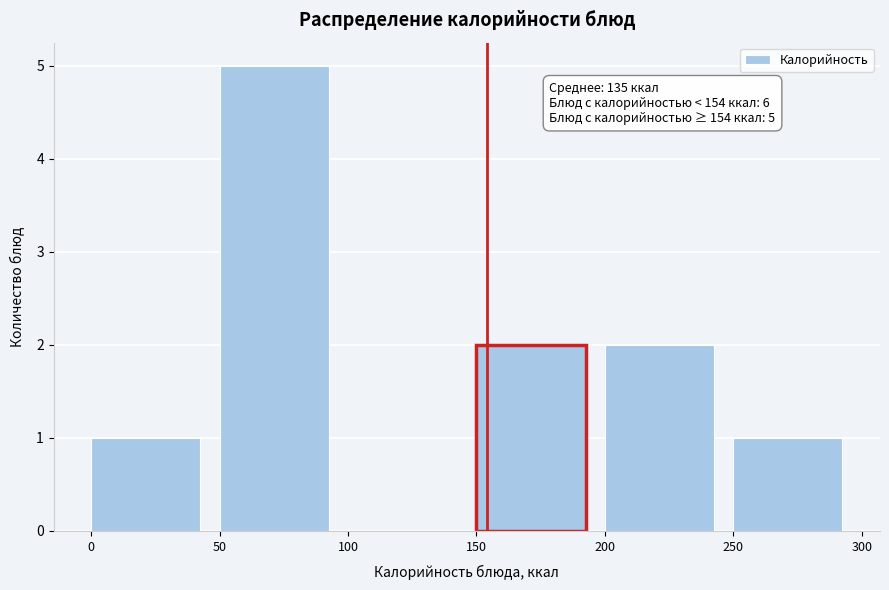

Over which range of the x-axis is the bar tallest?

50 to 100